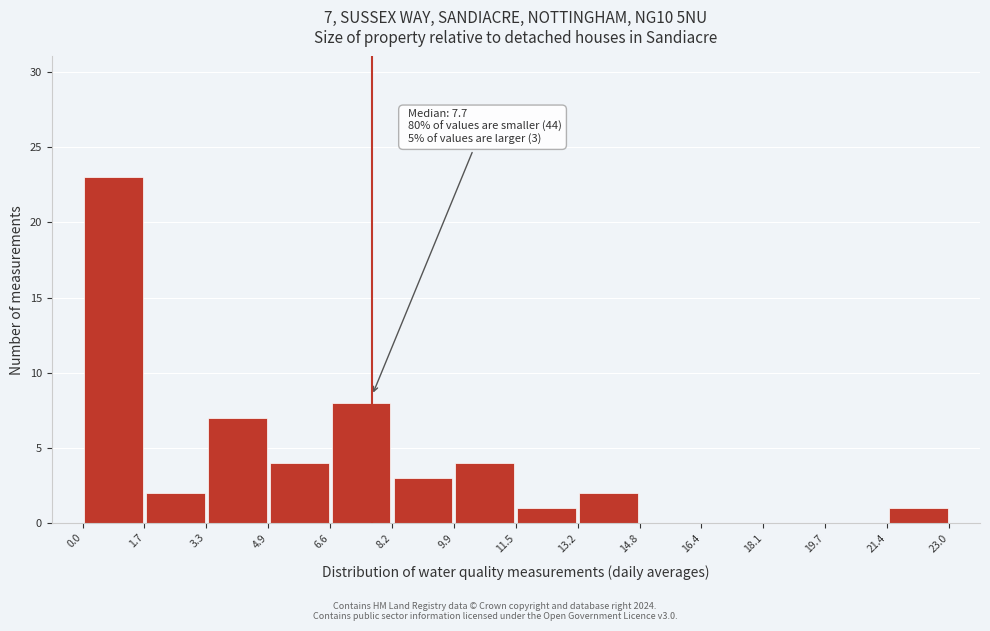

Over which range of the x-axis is the bar tallest?

0.0 to 1.7